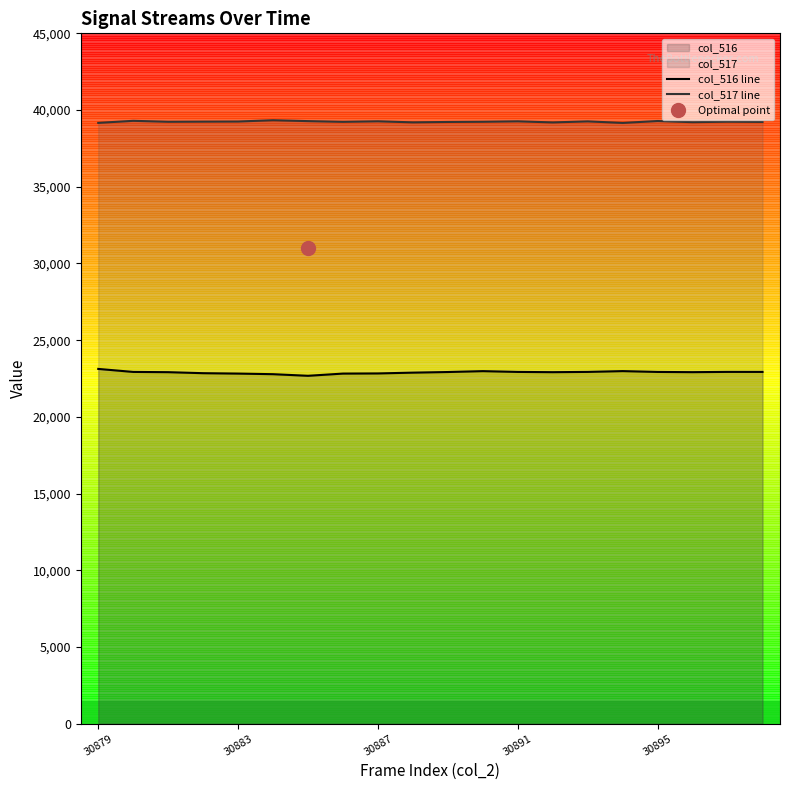

What is the minimum value shown in the chart?

22677